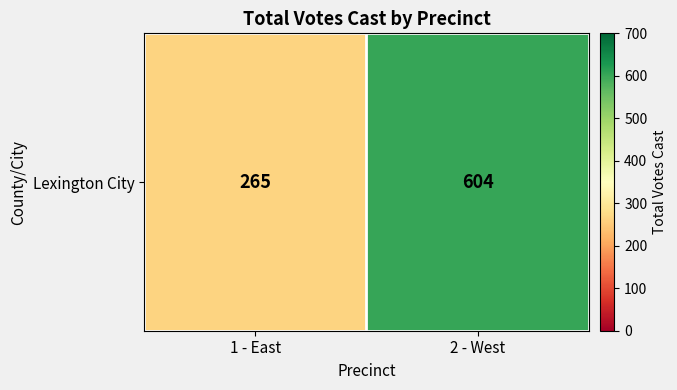

What is the average value?

434